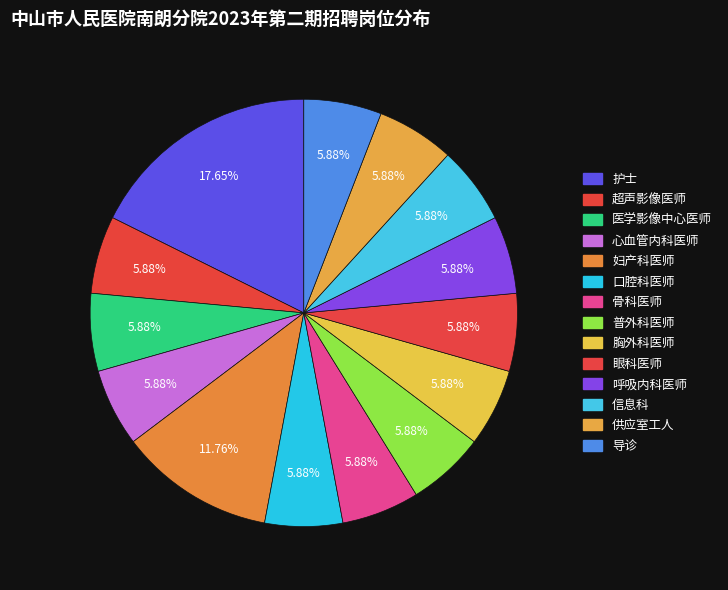

How many segments does this pie chart have?

14